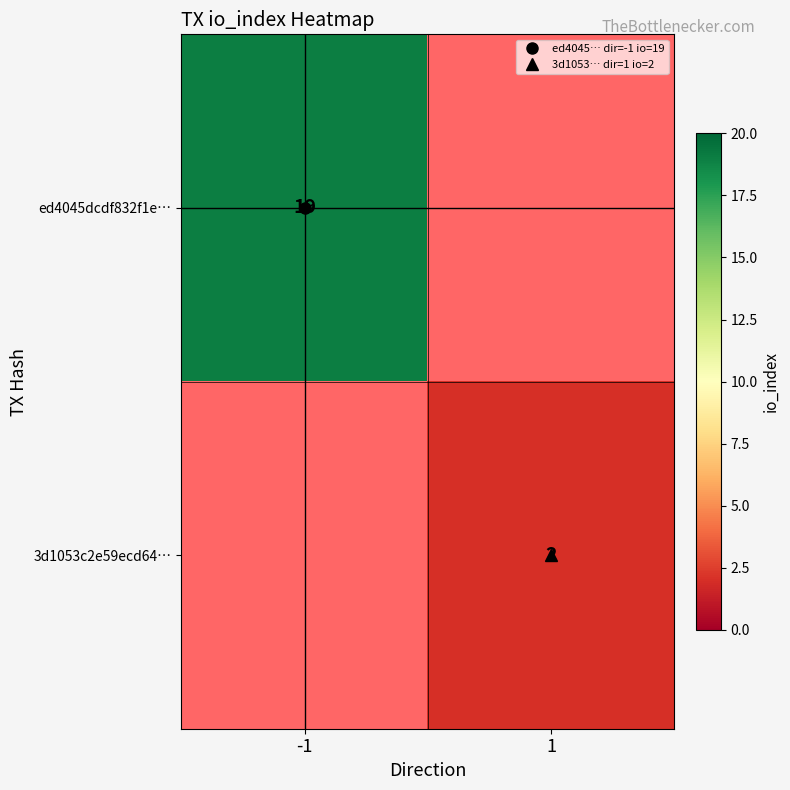

What is the total value across all series at 1?

2